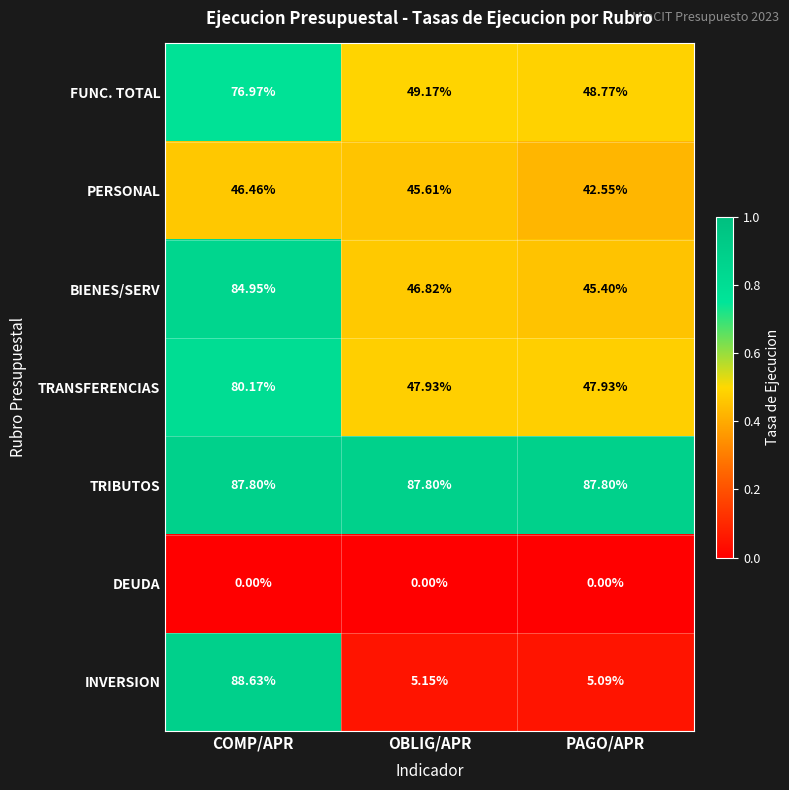

Is the value of TRANSFERENCIAS at OBLIG/APR greater than the value of PERSONAL at PAGO/APR?

Yes